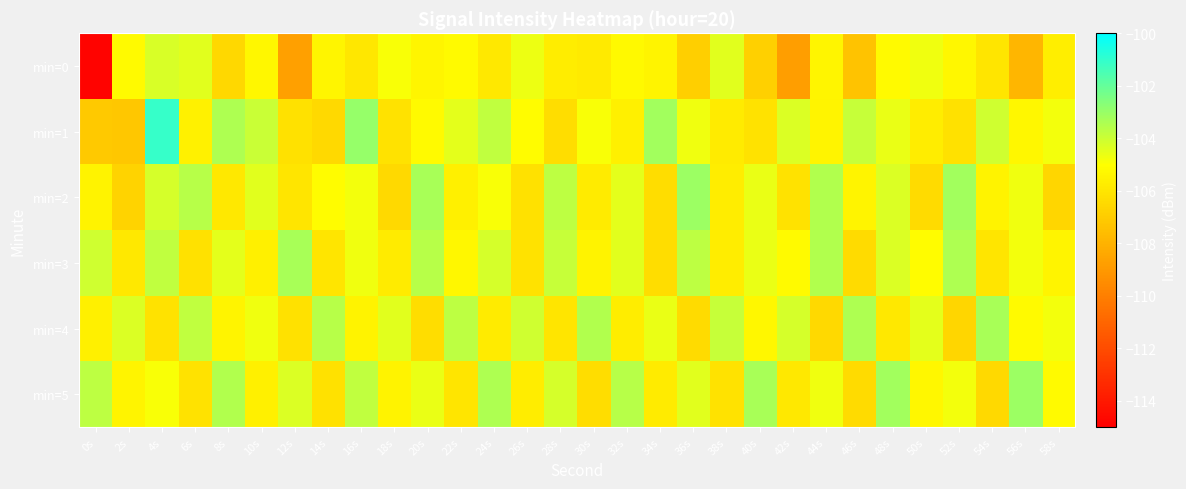

Which series has the widest spread of values?

min=0